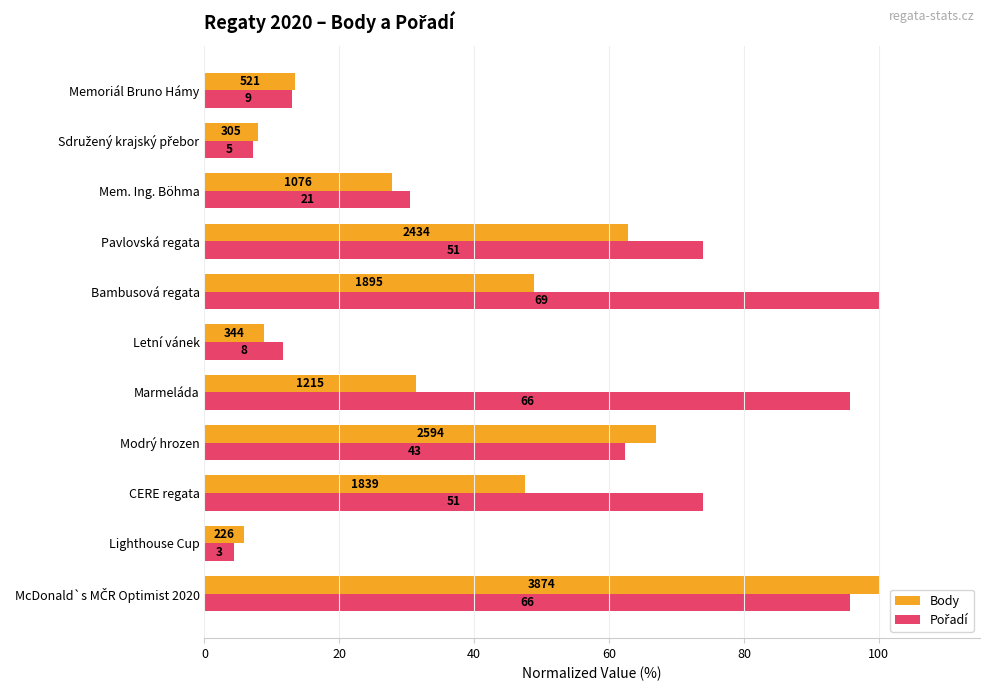

What is the average value of the Pořadí series?

51.6